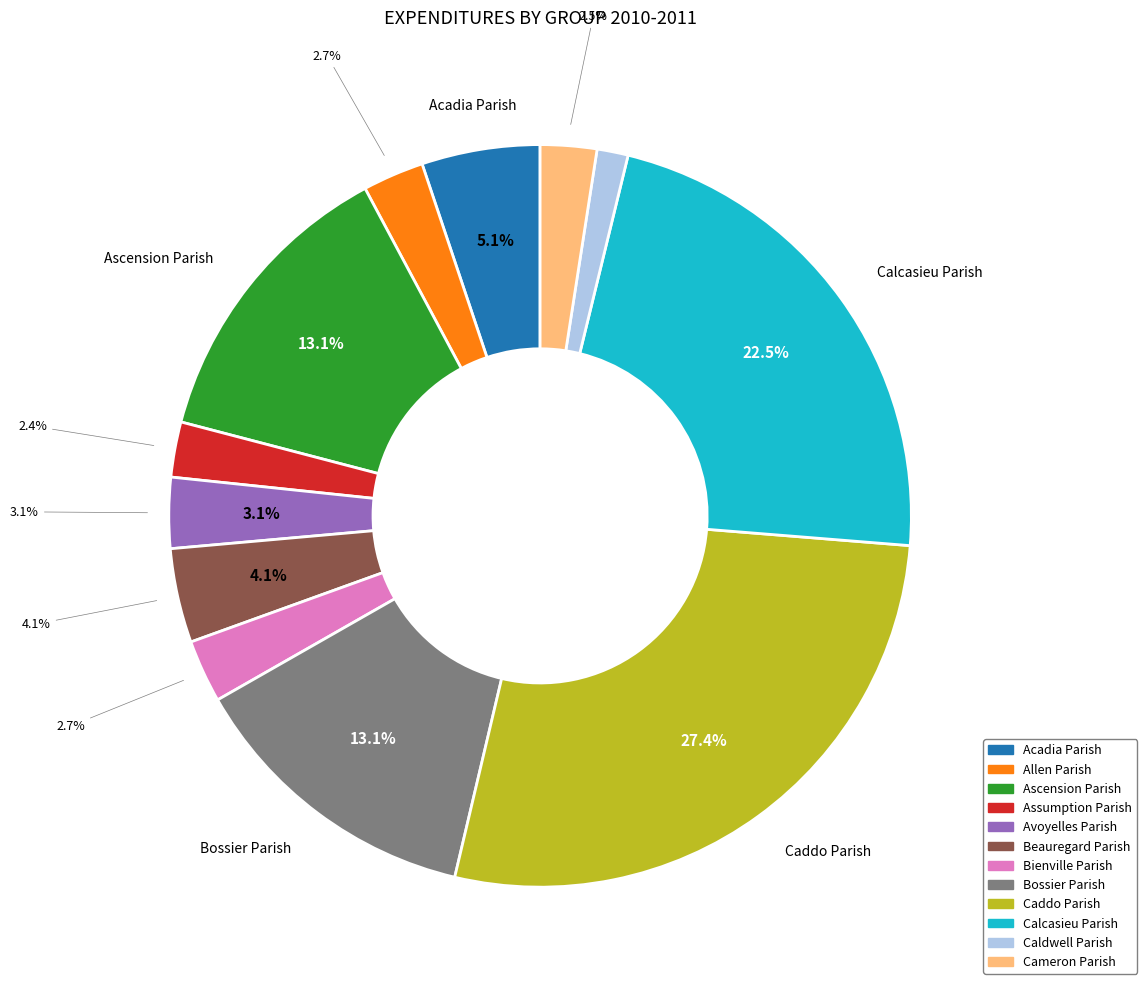

Which slice is the smallest?

Caldwell Parish